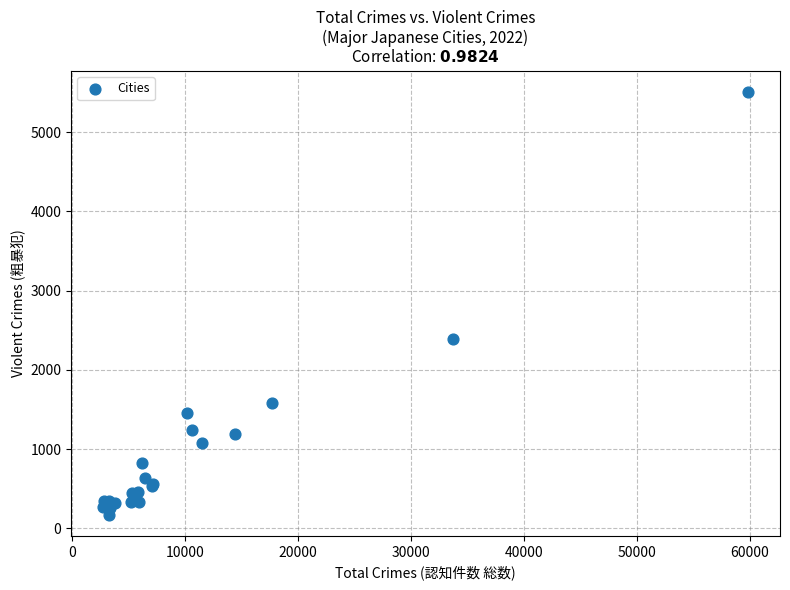

What Y value in the scatter plot is closest to 2841?

2385